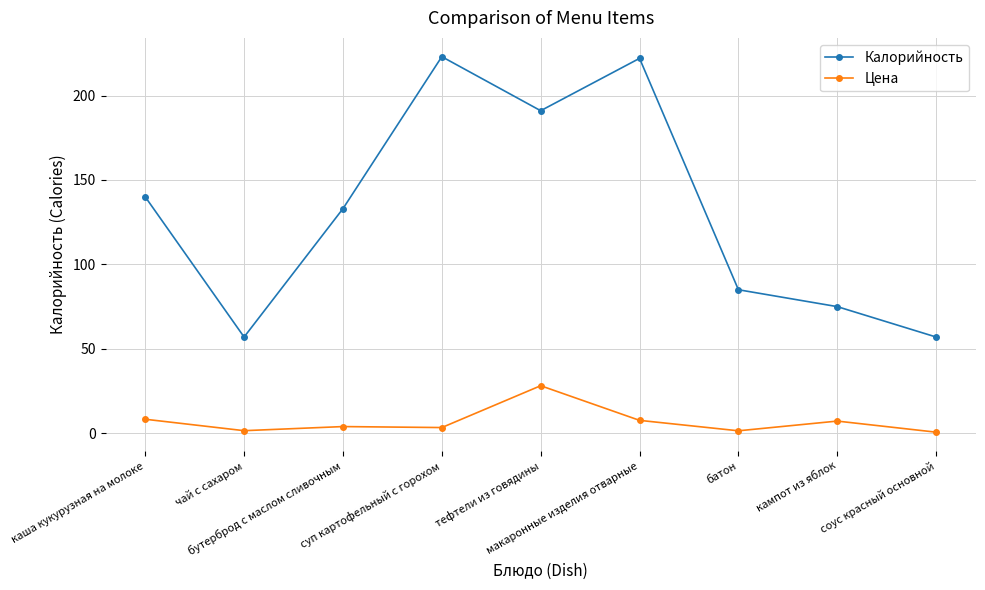

What is the label of the 8th point from the left?

кампот из яблок